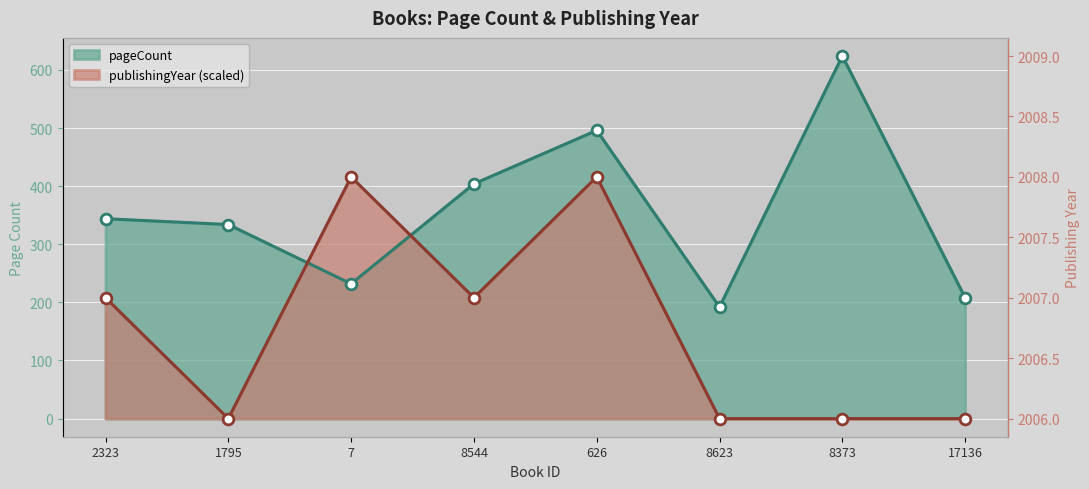

What are all the series names shown in the legend?

pageCount, publishingYear